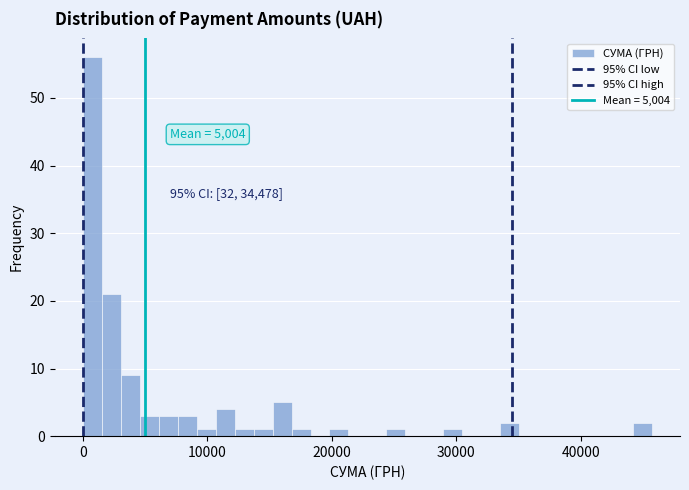

Around what value on the x-axis is the tallest bar? Give the approximate position of its centre, as read against the axis.

1000